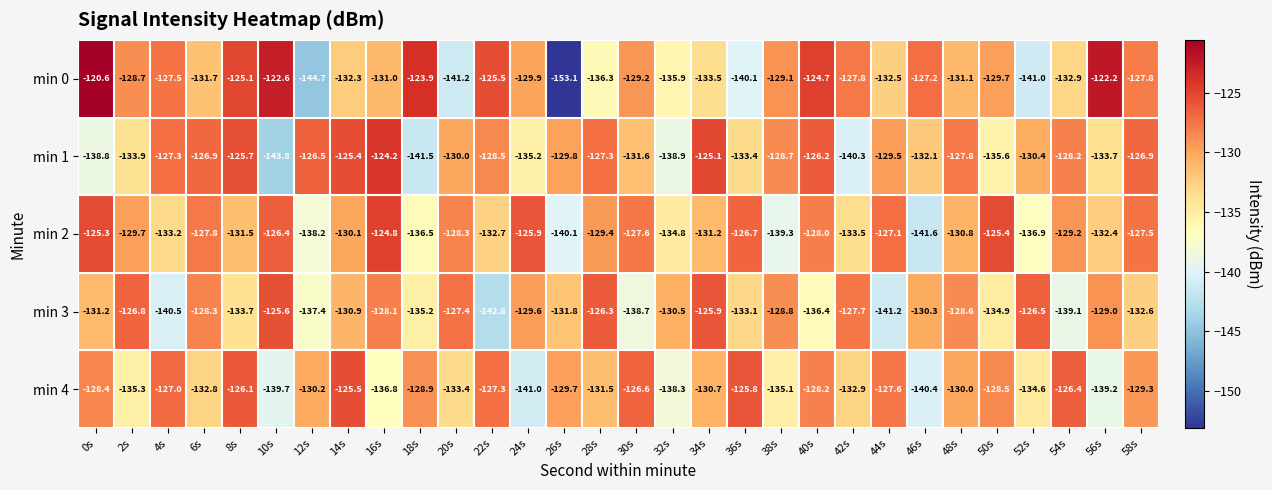

How many categories are shown in the chart?

30